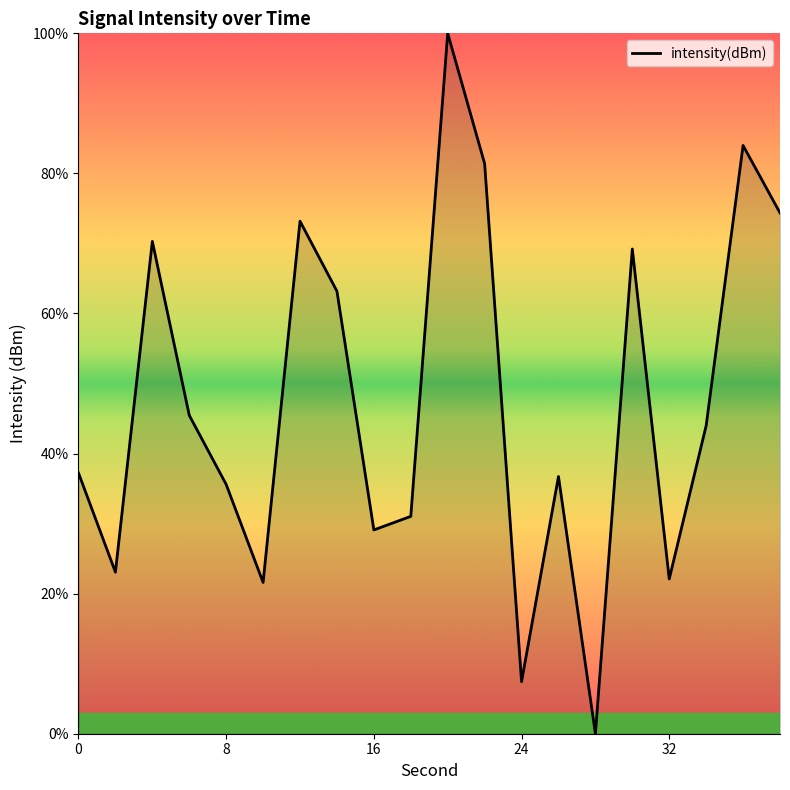

What is the difference between the maximum and minimum values?

100.0